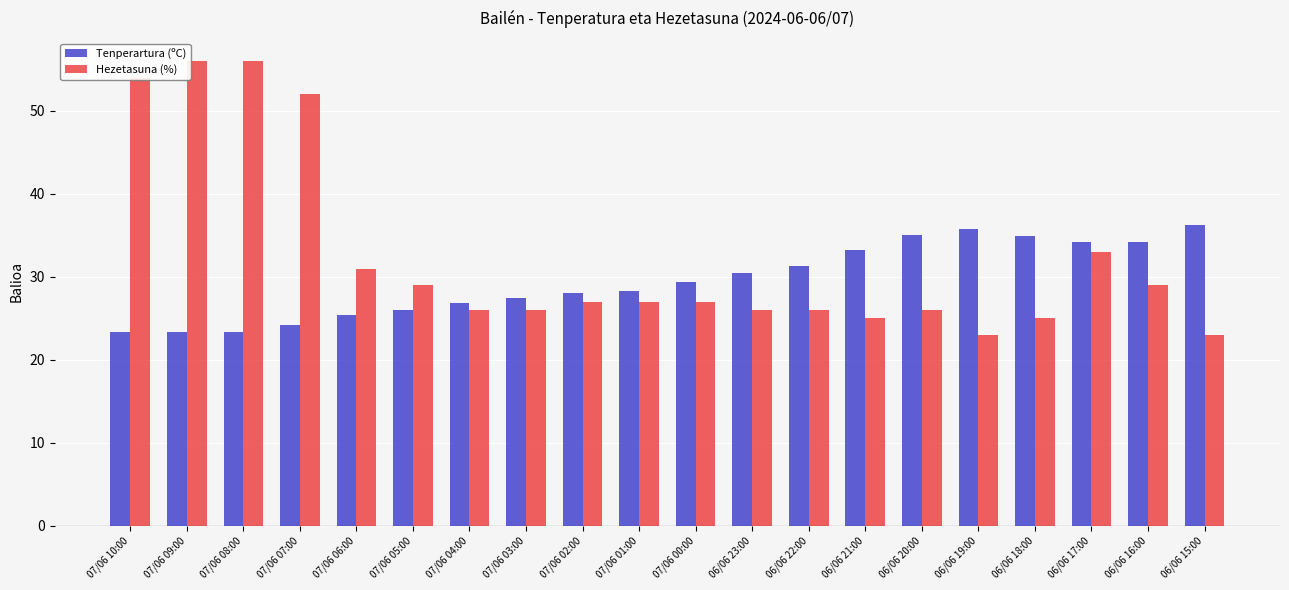

The value of Tenperartura (ºC) at 06/06 21:00 is 43.5. True or false?

False